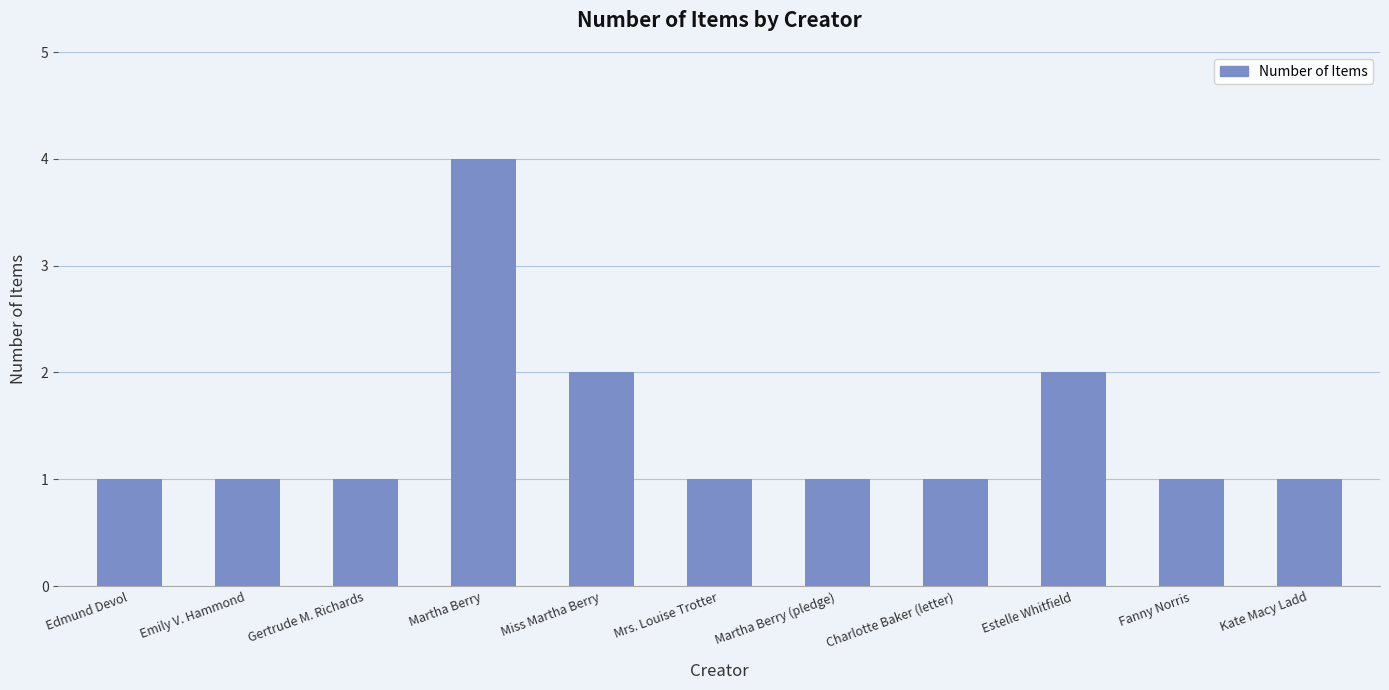

The chart shows a value of 1 at Edmund Devol. True or false?

True